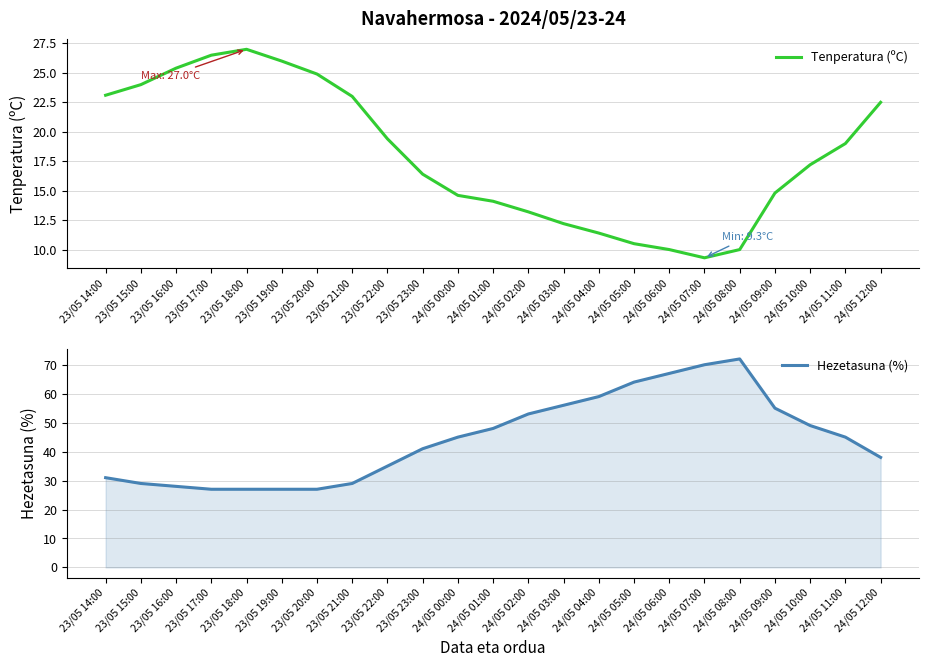

Which series has the largest total across all categories?

Hezetasuna (%)